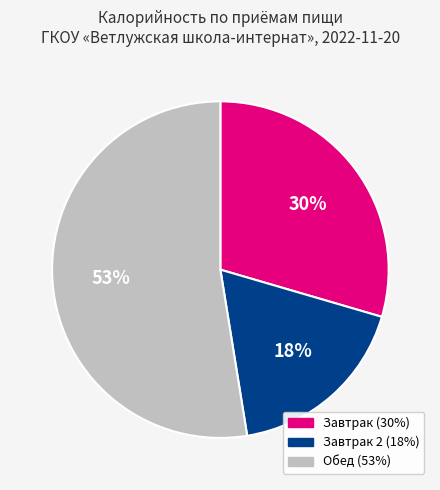

Count the number of slices in the pie.

3